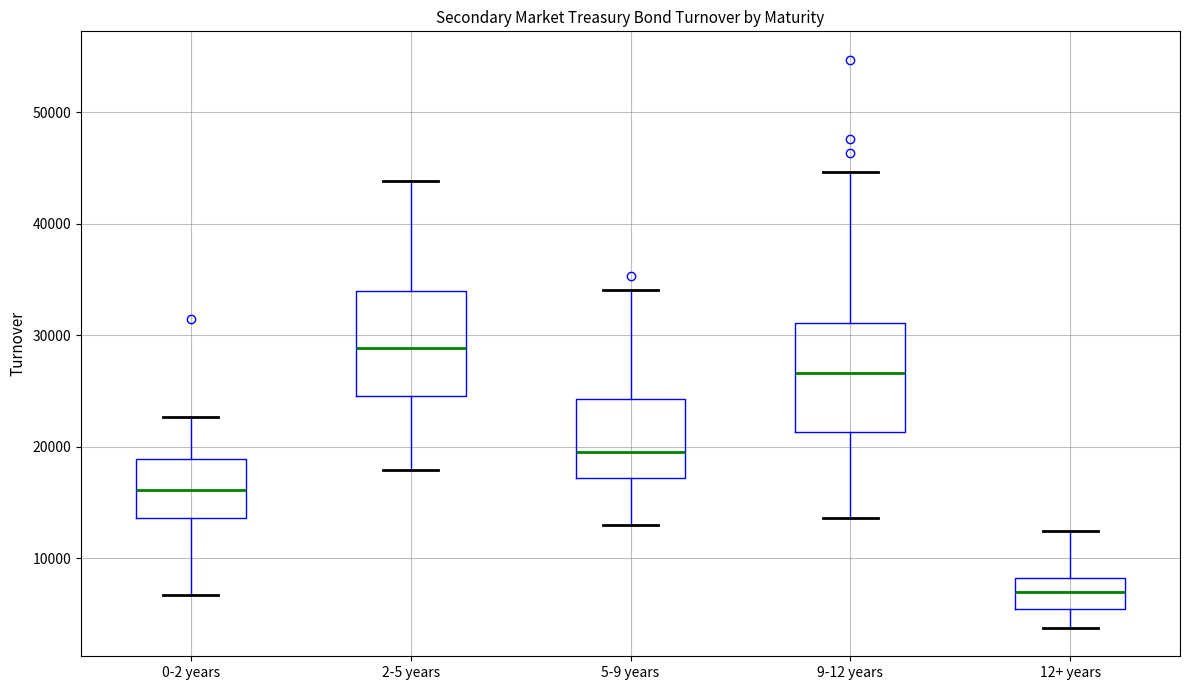

Where does the upper whisker of the box for 9-12 years end on the y-axis? The values are not printed on the chart, so give them approximately, as read against the axis.

45000